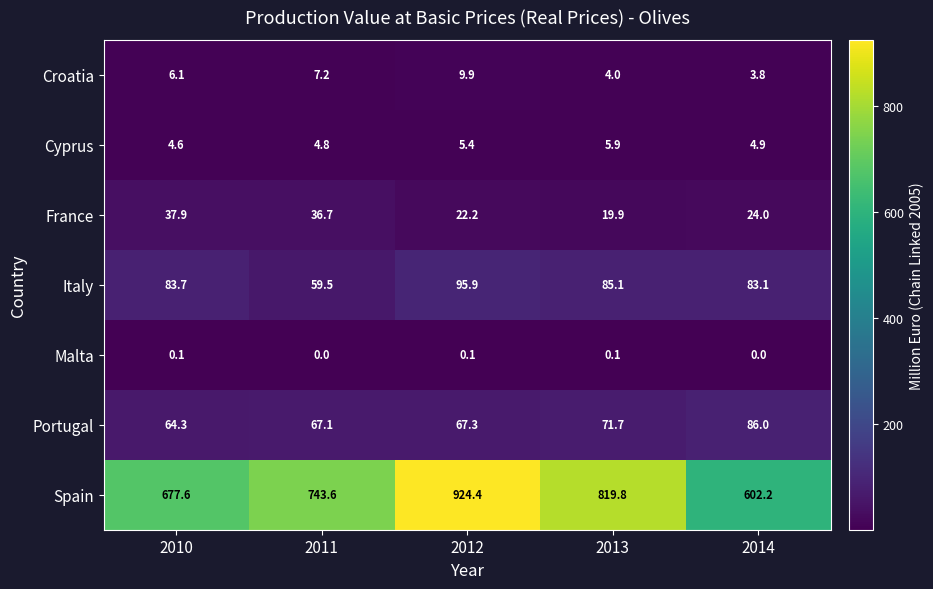

The Malta series shows 0.0 at 2011. True or false?

True